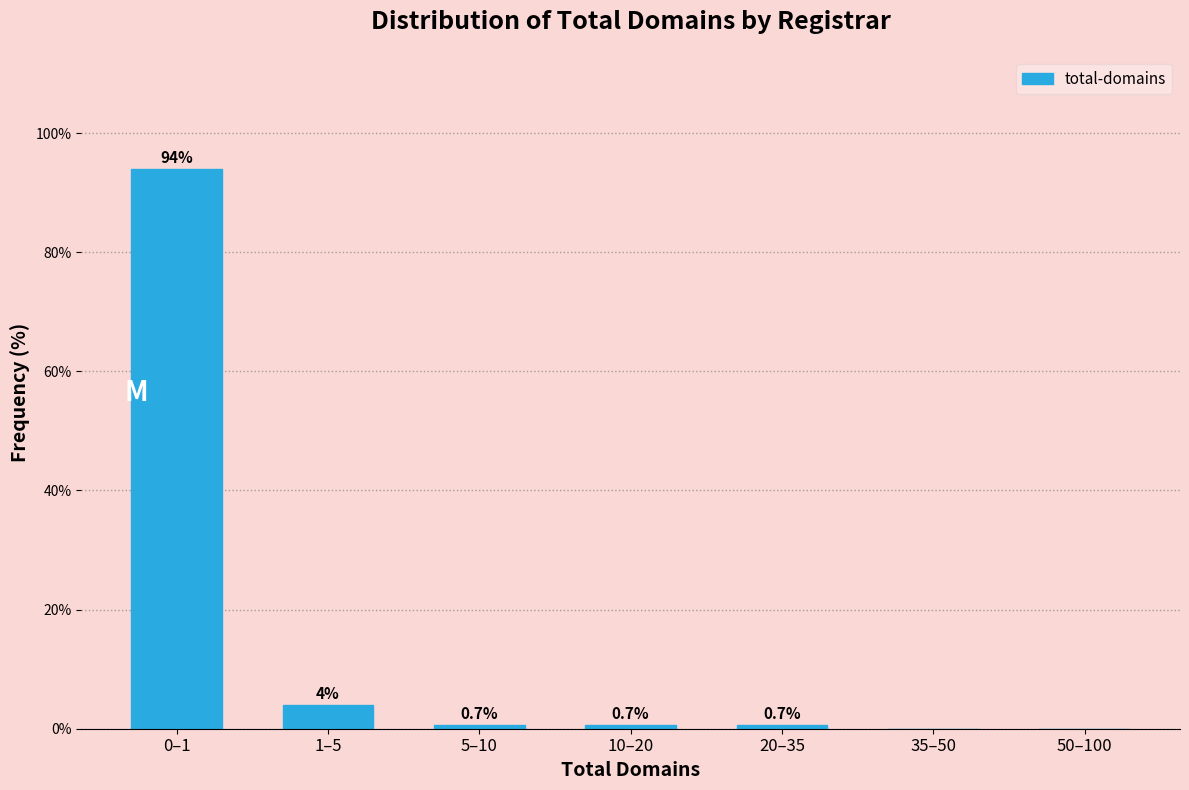

Reading right to left, what are all the values shown in this chart?

50–100=0.0	35–50=0.0	20–35=0.7	10–20=0.7	5–10=0.7	1–5=4.0	0–1=94.0